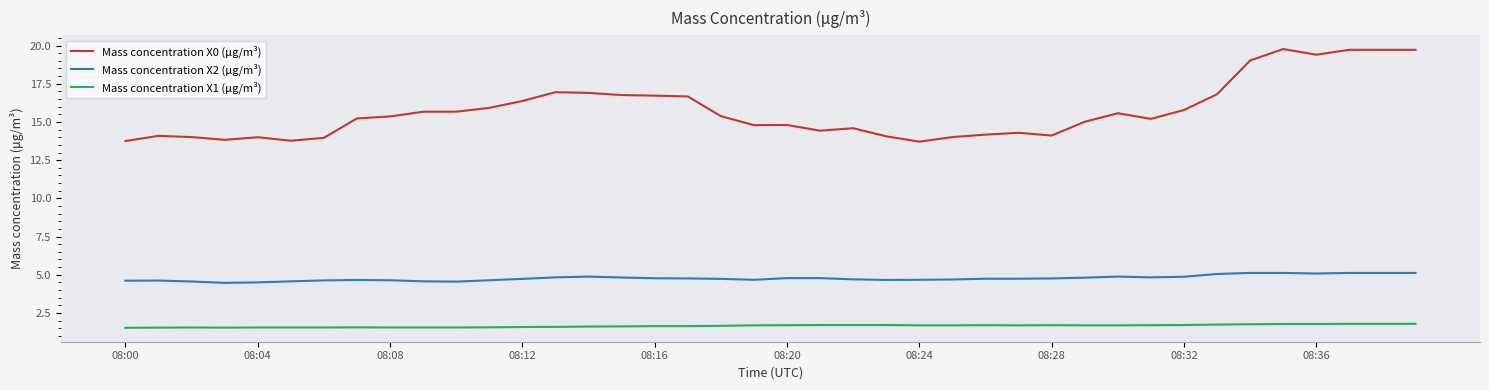

Which series has the largest range (max minus min)?

Mass concentration X0 (μg/m³)